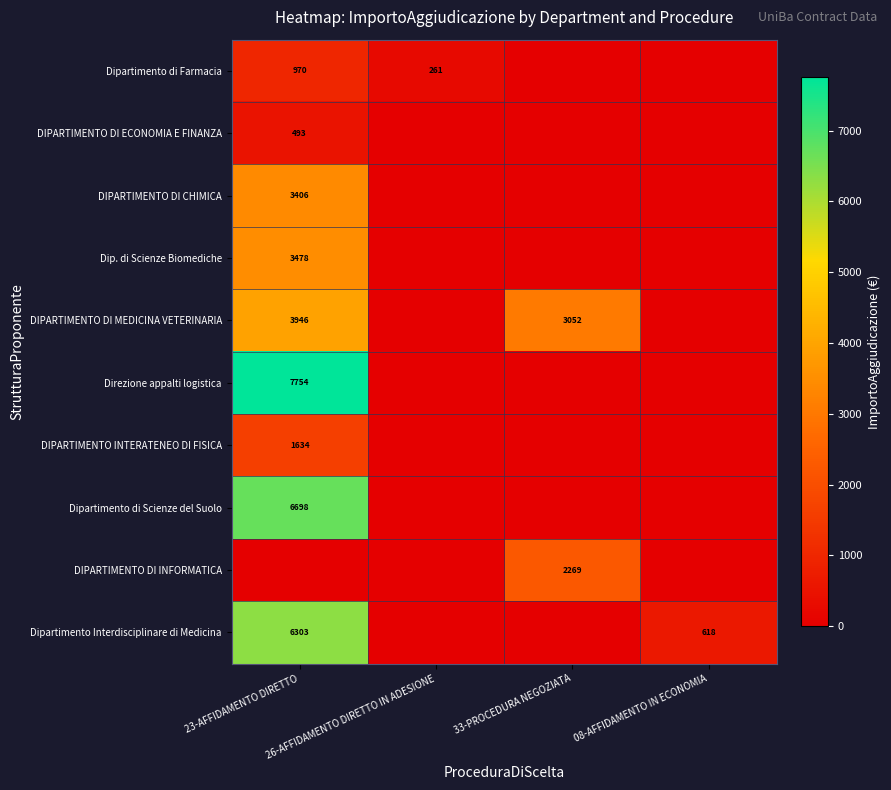

What is the difference between the maximum and second lowest values in the DIPARTIMENTO DI INFORMATICA series?

2268.8